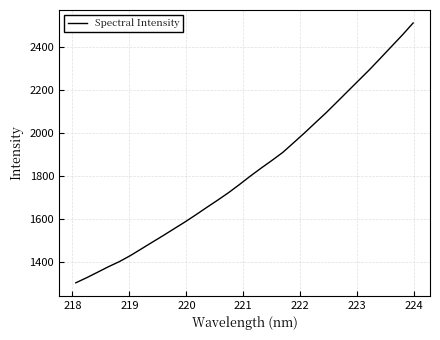

What is the difference between the maximum and minimum values?

1206.1